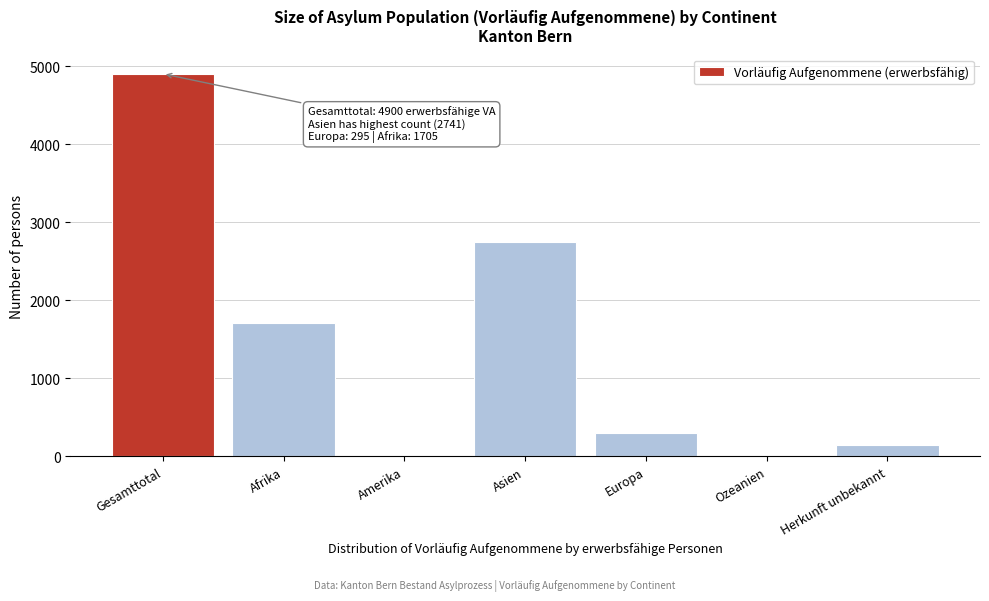

Where is the data nearest to the value 2450?

Asien